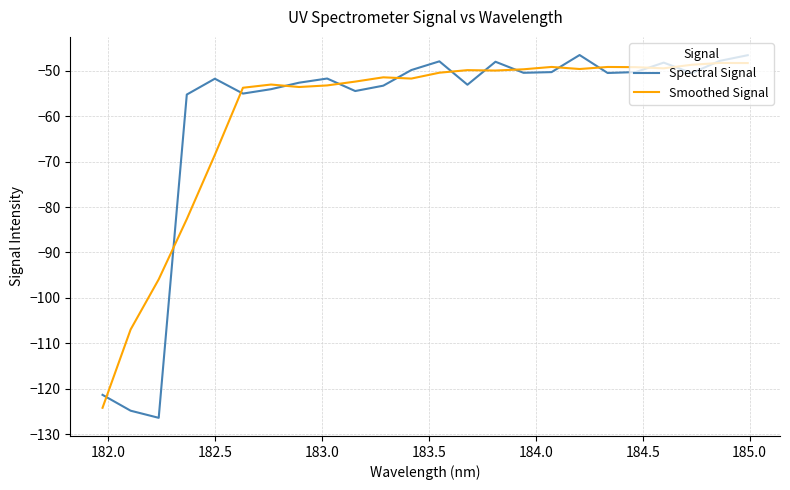

True or false: Smoothed Signal has more than 2 points higher than both neighbors.

True